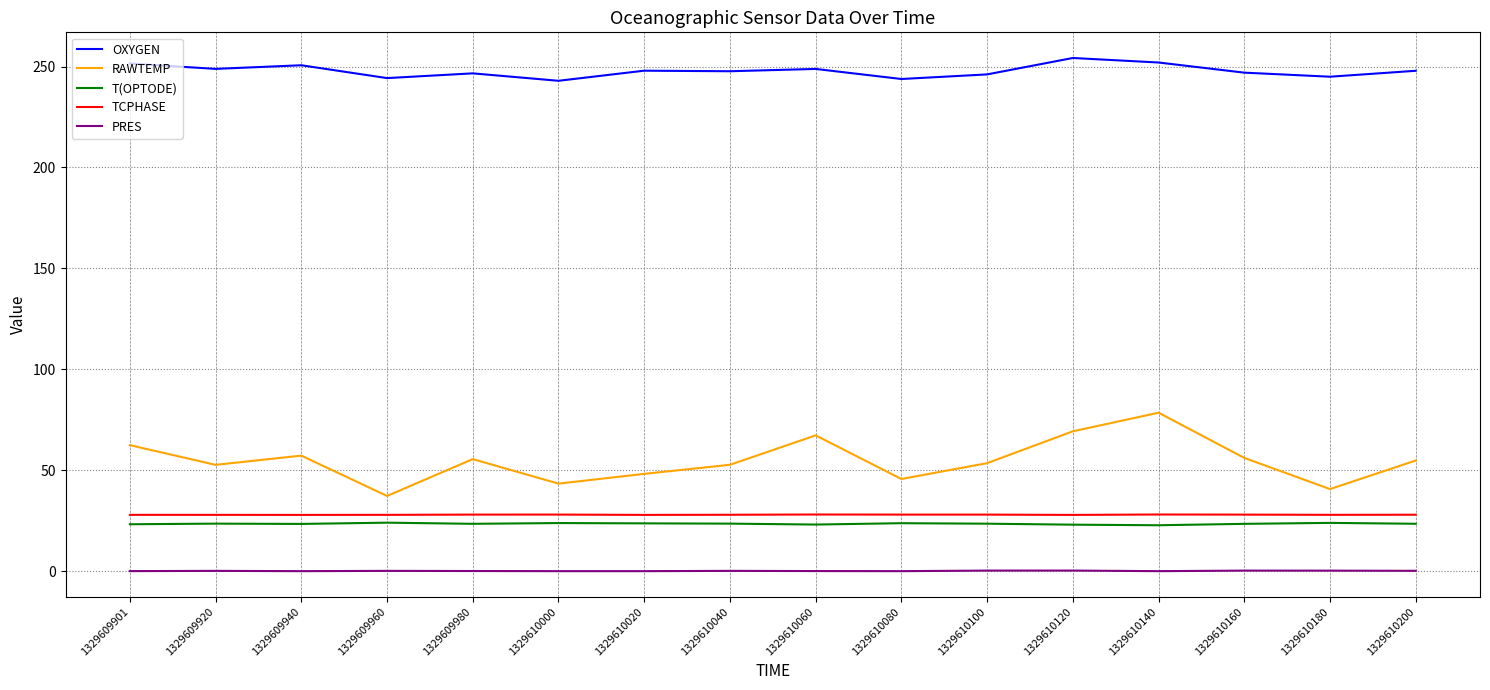

What is the minimum value for TCPHASE?

27.9